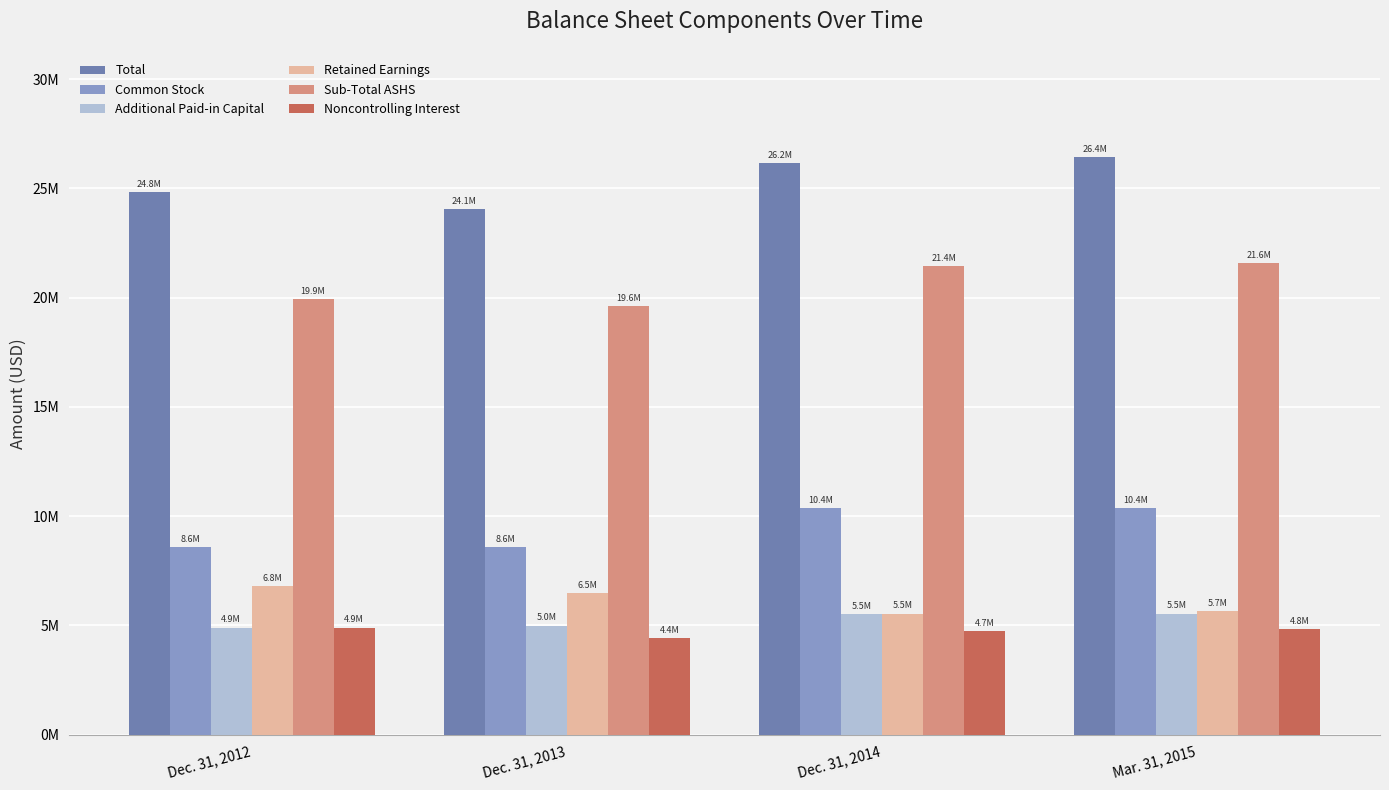

What are all the series names shown in the legend?

Total, Common Stock, Additional Paid-in Capital, Retained Earnings, Sub-Total ASHS, Noncontrolling Interest